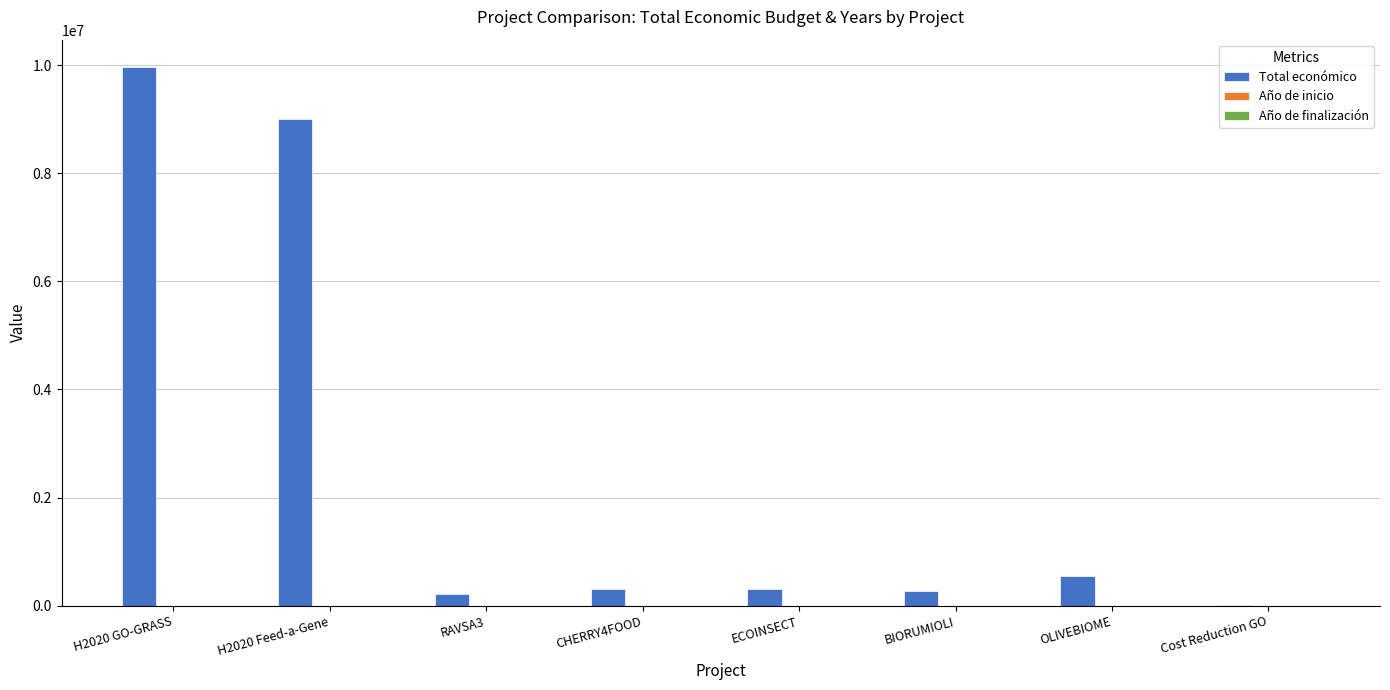

What is the difference between the Total económico values at H2020 Feed-a-Gene and RAVSA3?

8777350